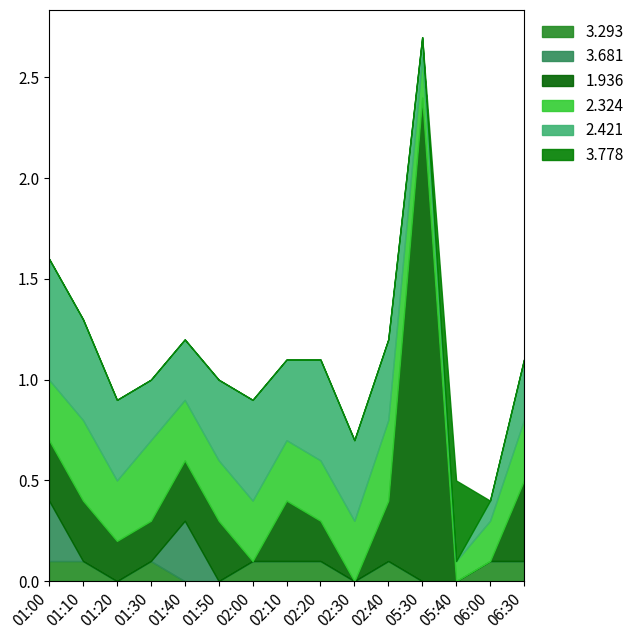

Where is the first local maximum for 3.293?

01:30